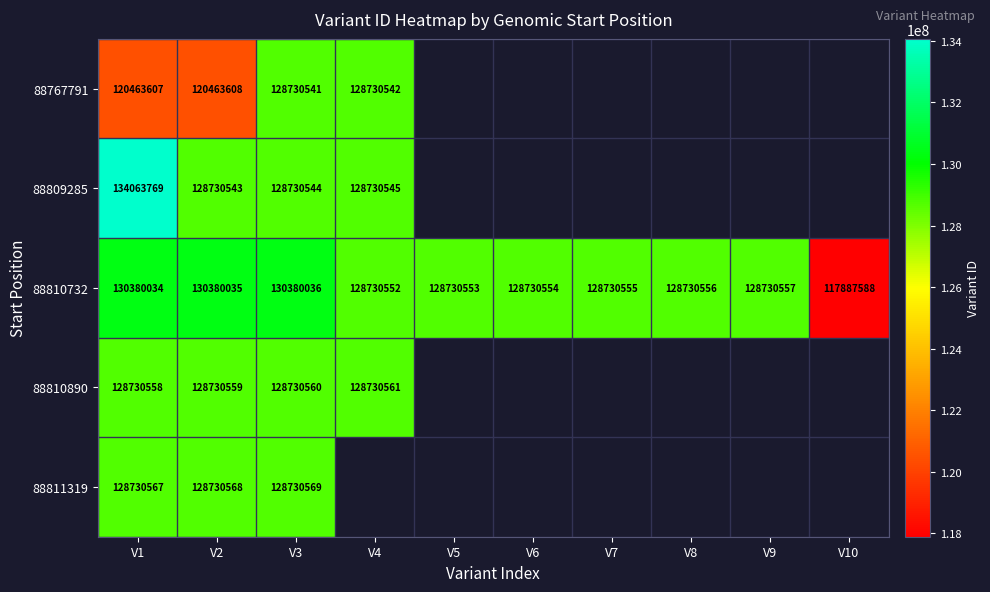

Rank the series at V3 from lowest to highest value.

88767791, 88809285, 88810890, 88811319, 88810732